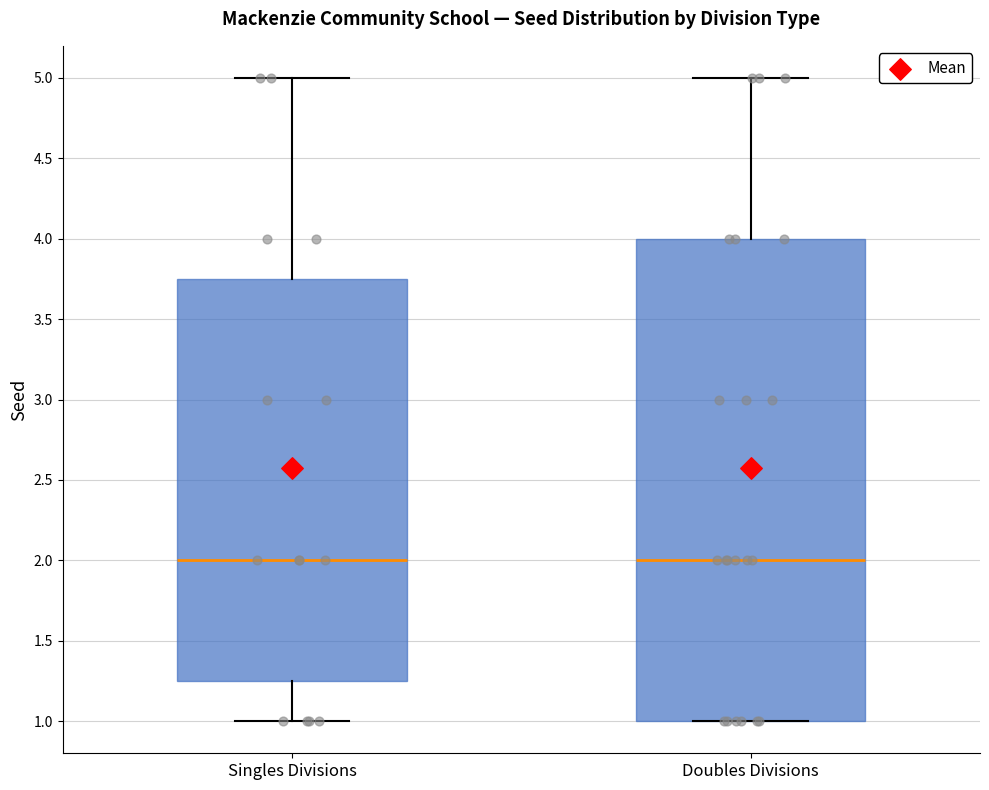

Which box is the tallest, from its lower edge to its upper edge?

Doubles Divisions